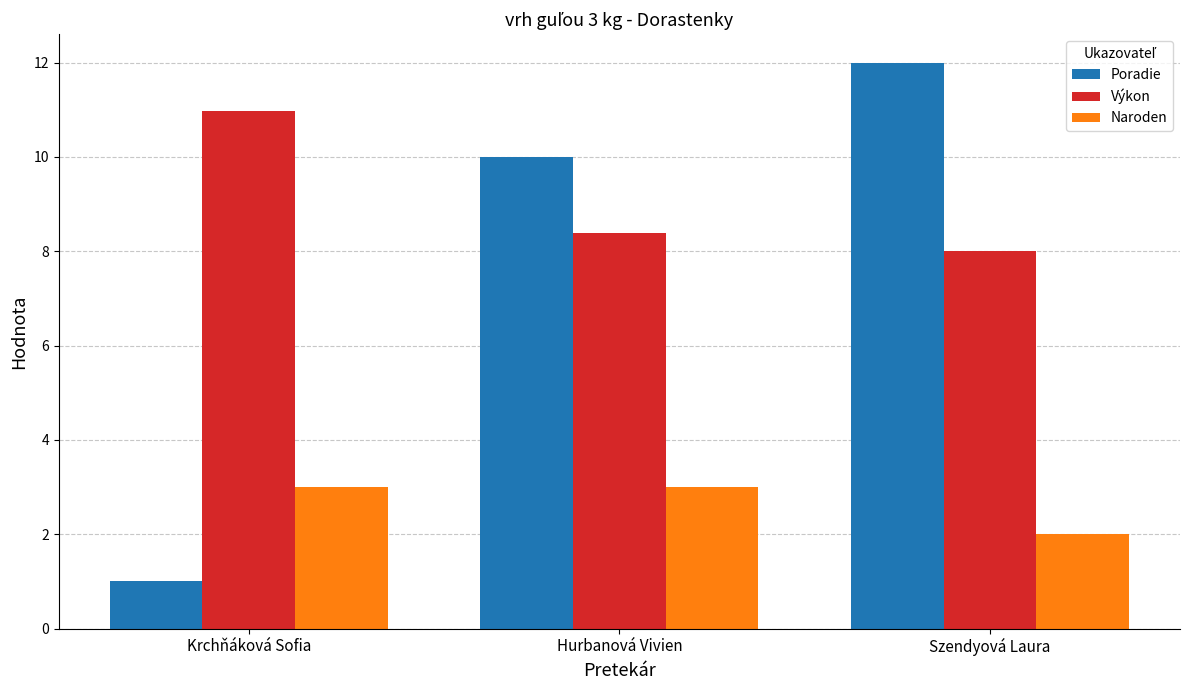

What is the minimum value for Výkon?

8.0